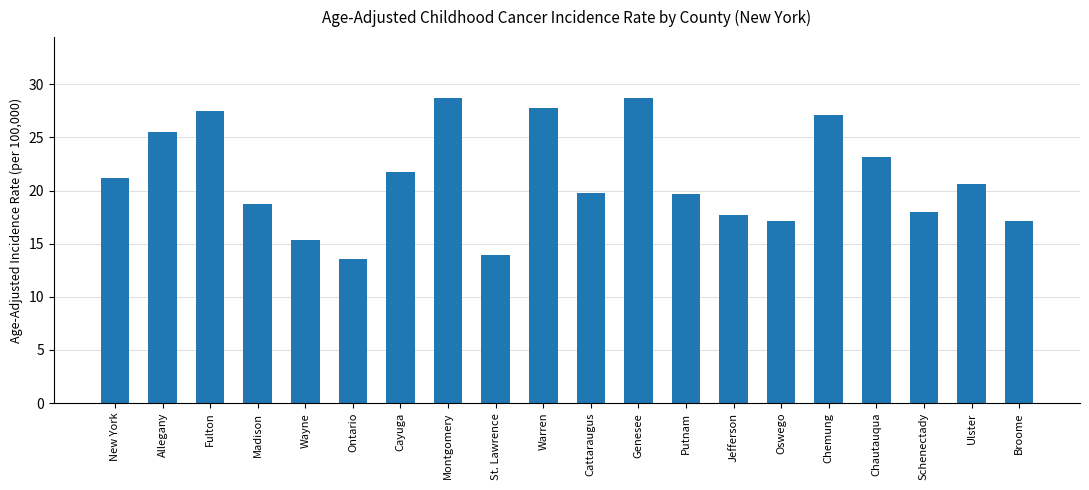

What value does the data have at Cattaraugus?

19.8